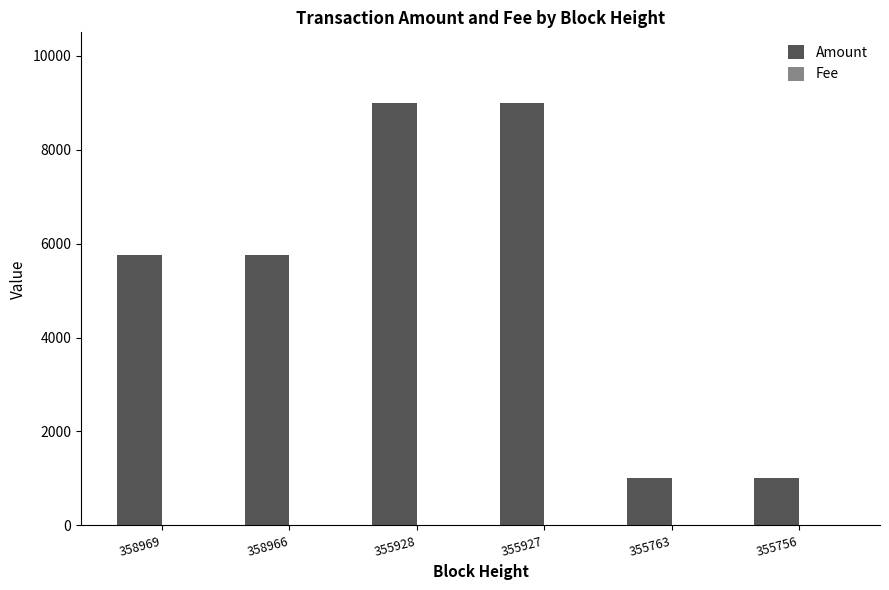

What is the greatest value displayed?

9001